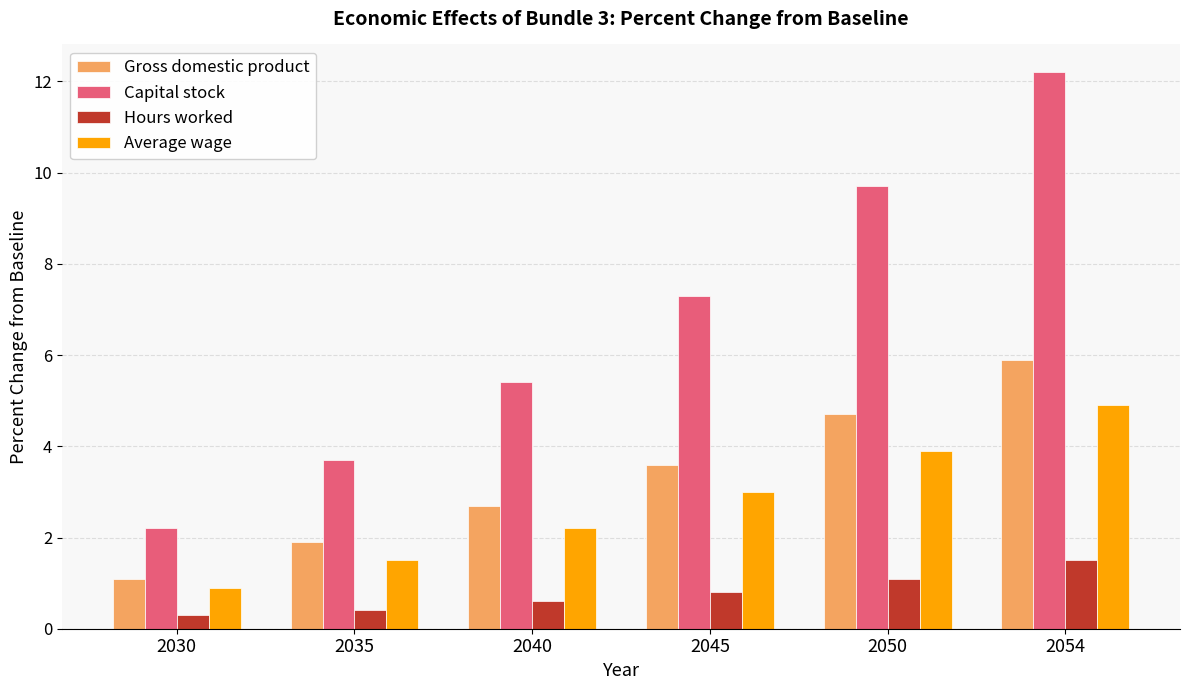

At how many categories does at least one series exceed 10?

1